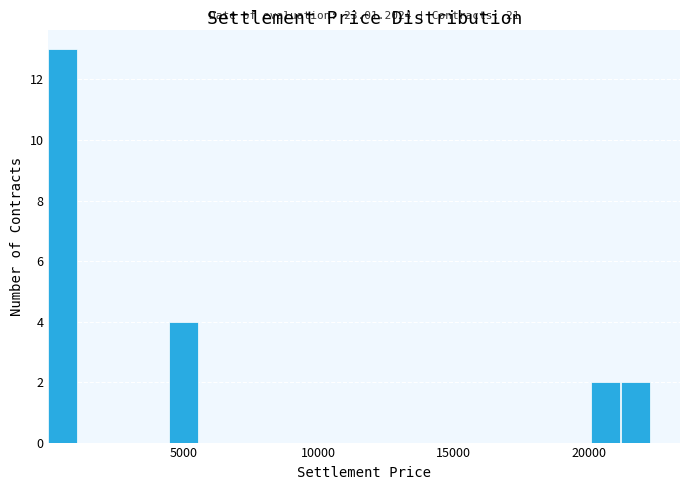

Around what value on the x-axis is the tallest bar? Give the approximate position of its centre, as read against the axis.

500